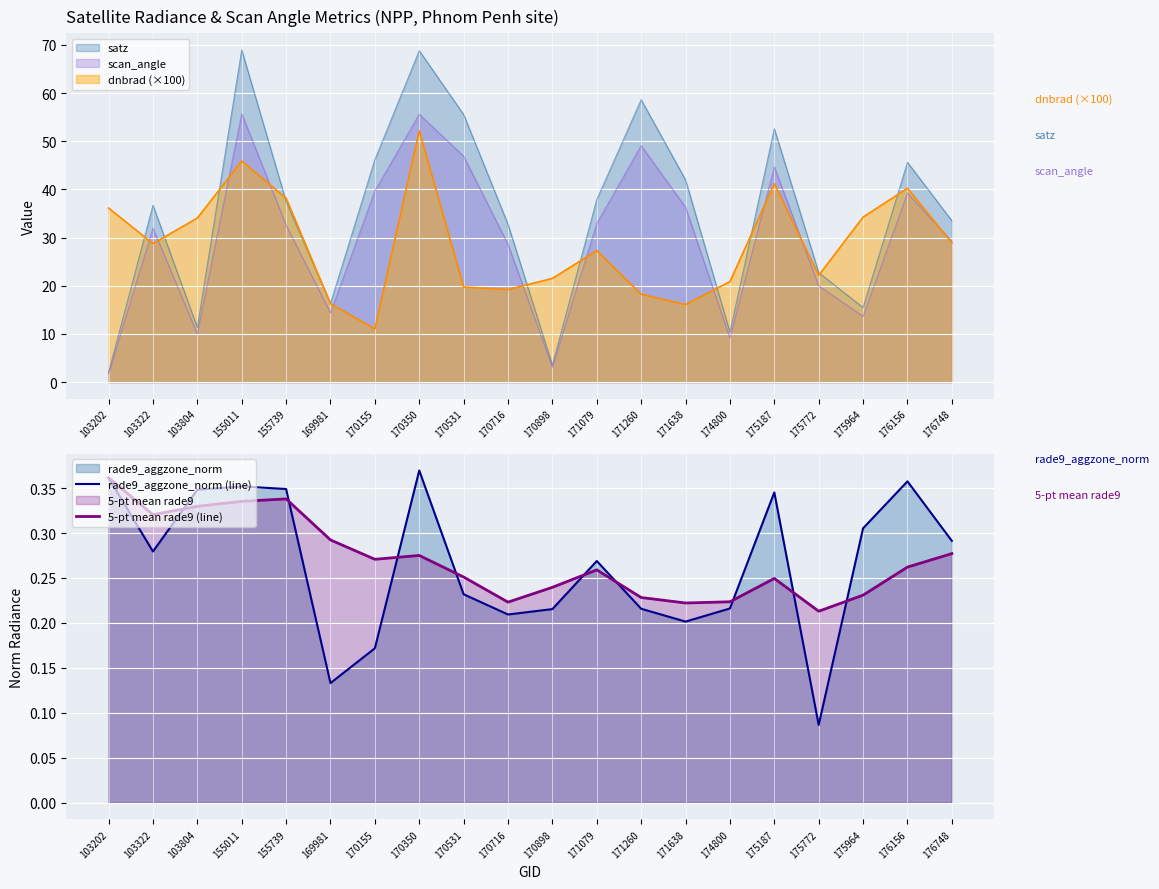

True or false: rade9_aggzone_norm (line) and 5-pt mean rade9 (line) intersect in this chart.

True